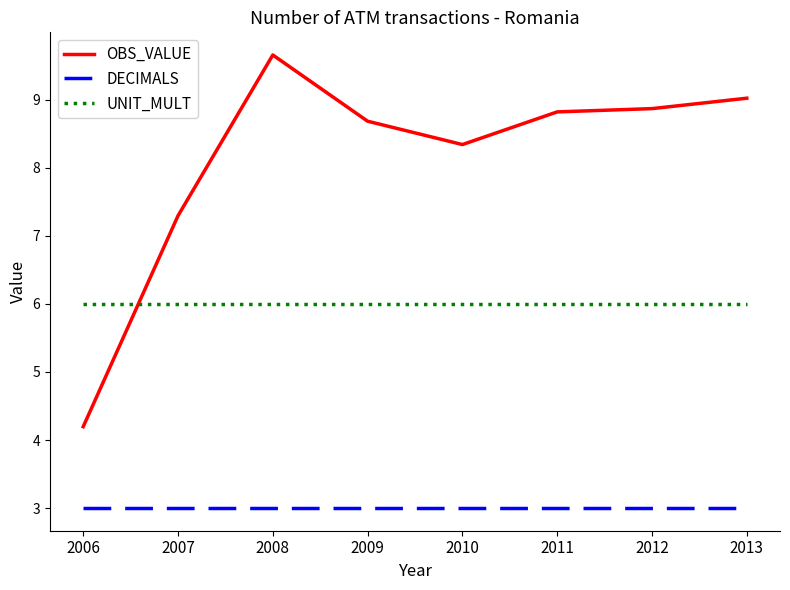

Which series has the widest spread of values?

OBS_VALUE